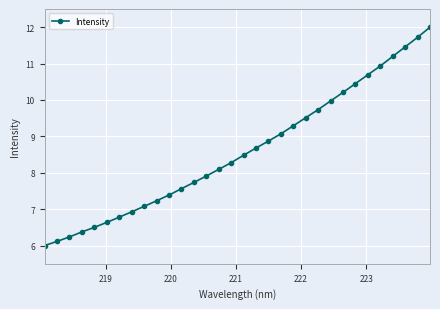

What is the difference between the maximum and minimum values?

6.0